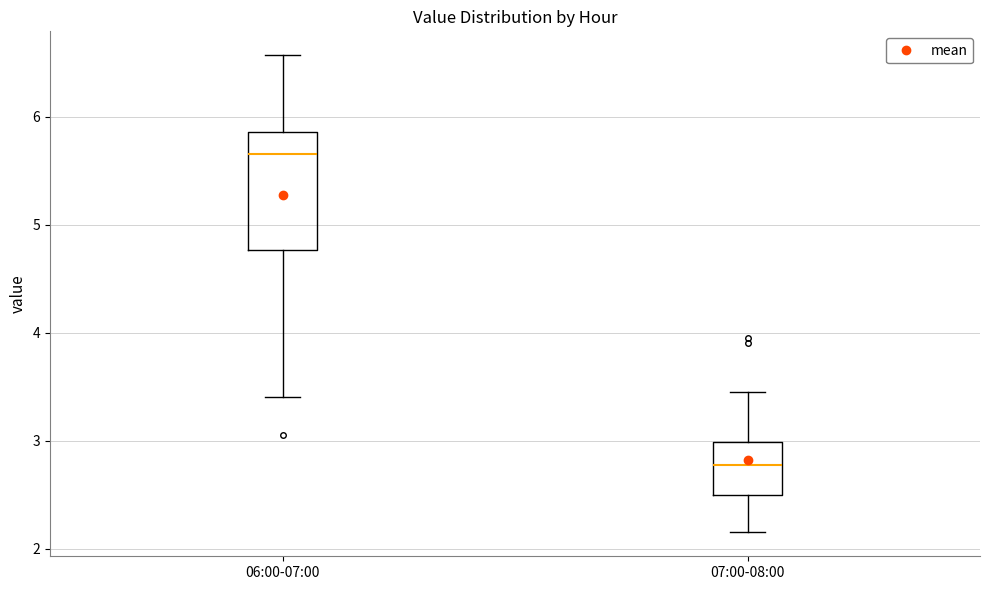

Reading left to right, read every box against the y-axis: the position of its median line, the range the box covers, and the ends of its whiskers. The values are not printed on the chart, so give them approximately, as read against the axis.

06:00-07:00: median 5.7, box 4.8 to 5.9, whiskers 3.4 to 6.6
07:00-08:00: median 2.8, box 2.5 to 3.0, whiskers 2.2 to 3.5